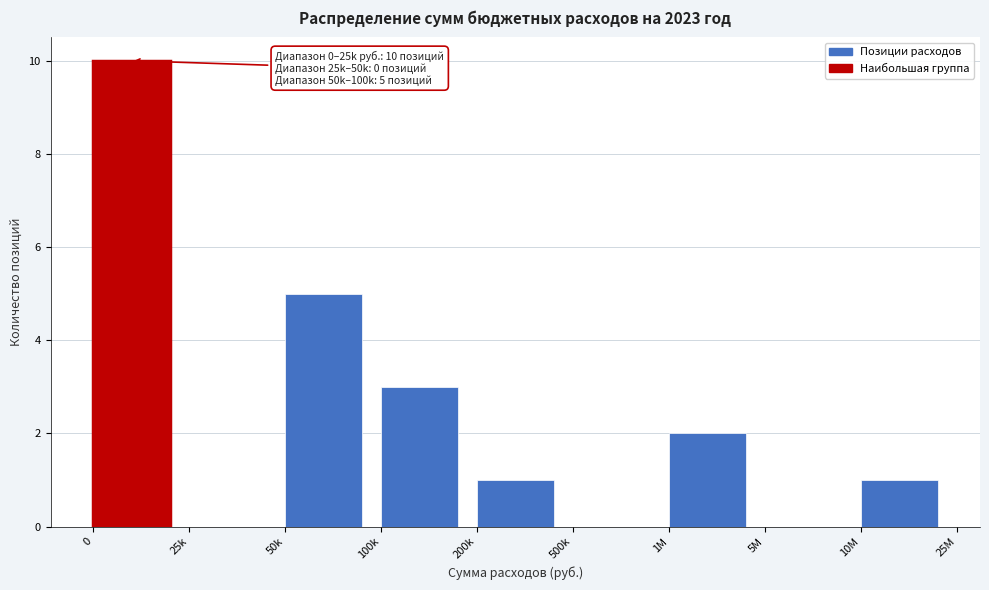

Reading left to right, what are all the values shown in this chart?

0=10	25k=0	50k=5	100k=3	200k=1	500k=0	1M=2	5M=0	10M=1